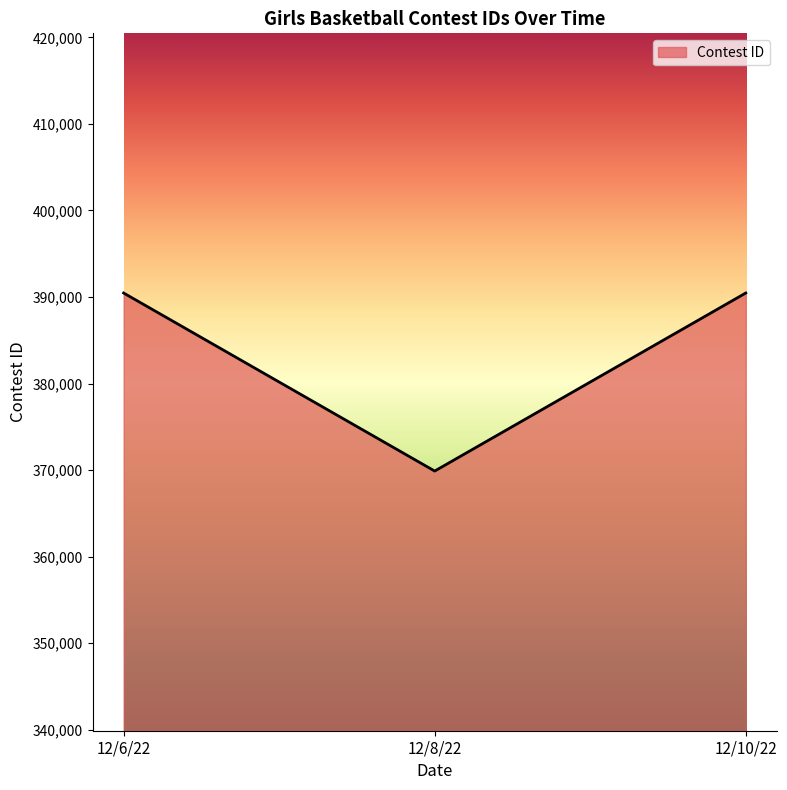

What position from the left is 12/10/22?

3